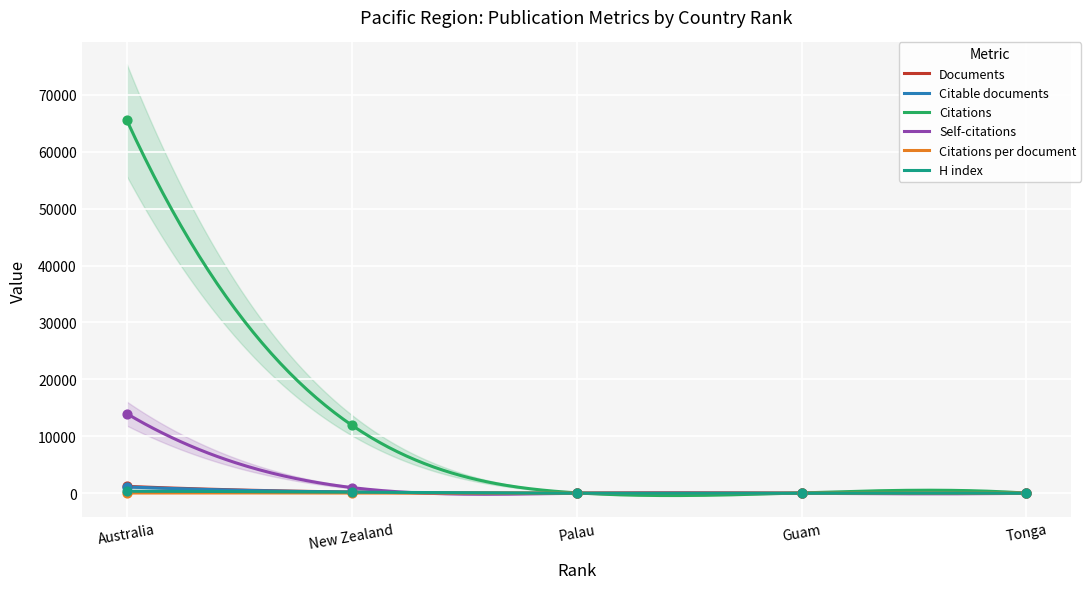

Which series has the largest total across all categories?

Citations